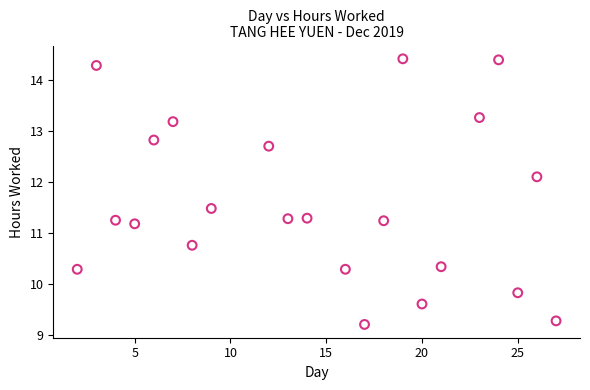

What is the range of Y values (max minus min)?

5.2